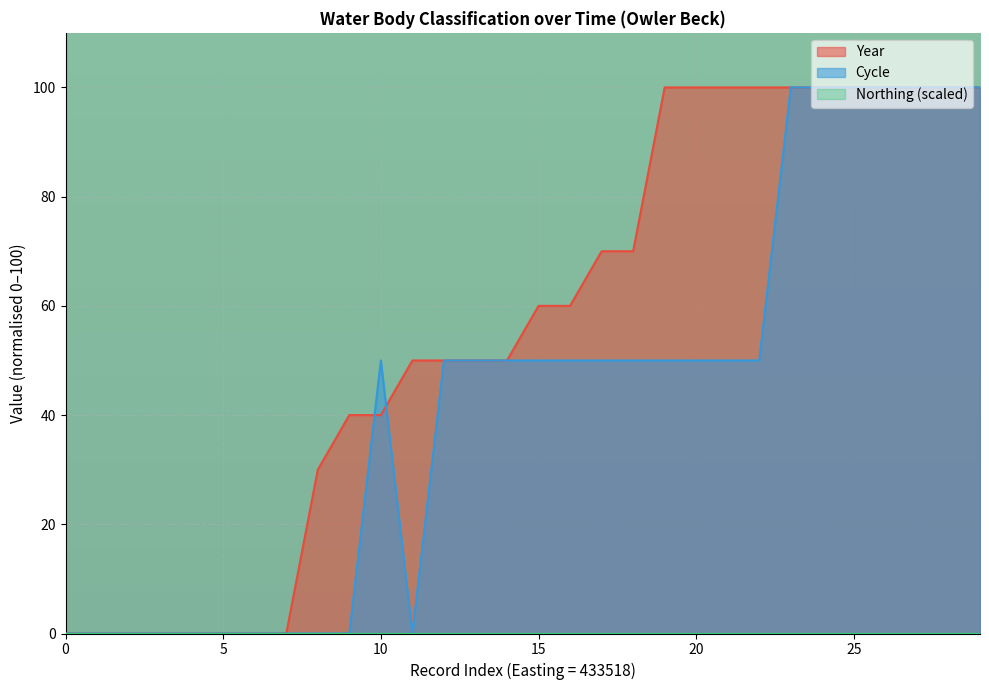

Reading right to left, transcribe all the data shown in this chart.

Year: 100	100	100	100	100	100	100	100	100	100	100	70	70	60	60	50	50	50	50	40	40	30	0	0	0	0	0	0	0	0
Cycle: 100	100	100	100	100	100	100	50	50	50	50	50	50	50	50	50	50	50	0	50	0	0	0	0	0	0	0	0	0	0